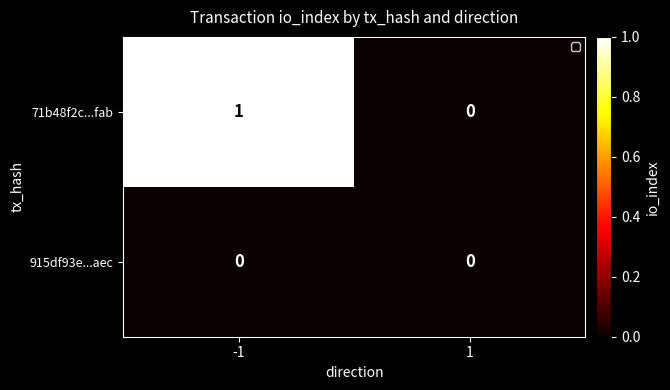

True or false: 915df93e...aec has a value of 0 at -1.

True